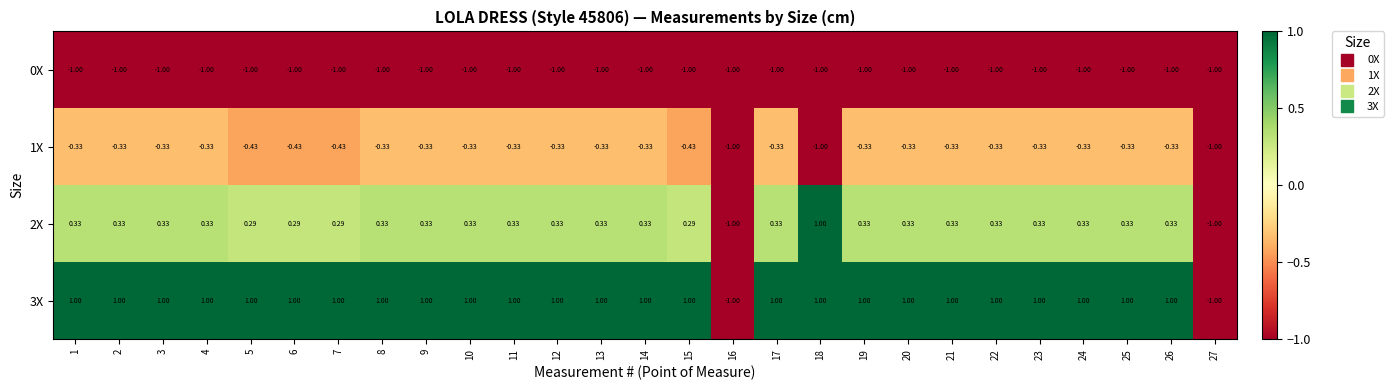

Is the value of 3X at 4 greater than the value of 1X at 8?

Yes